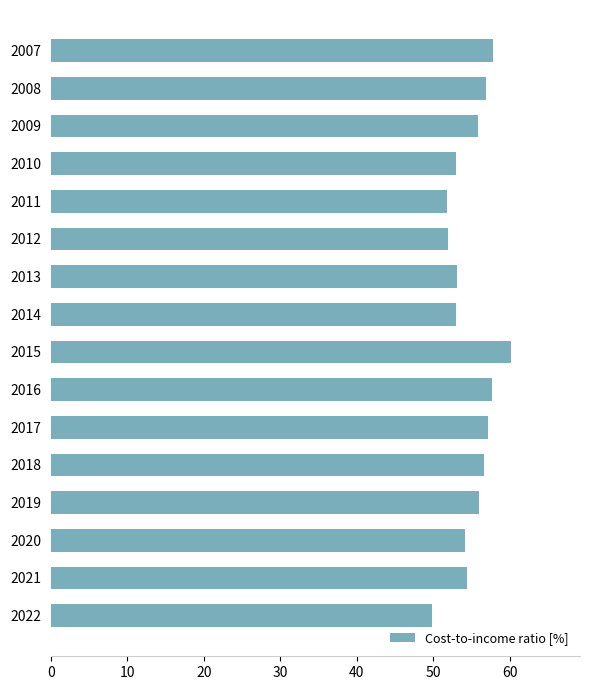

How many bars are there in total?

16